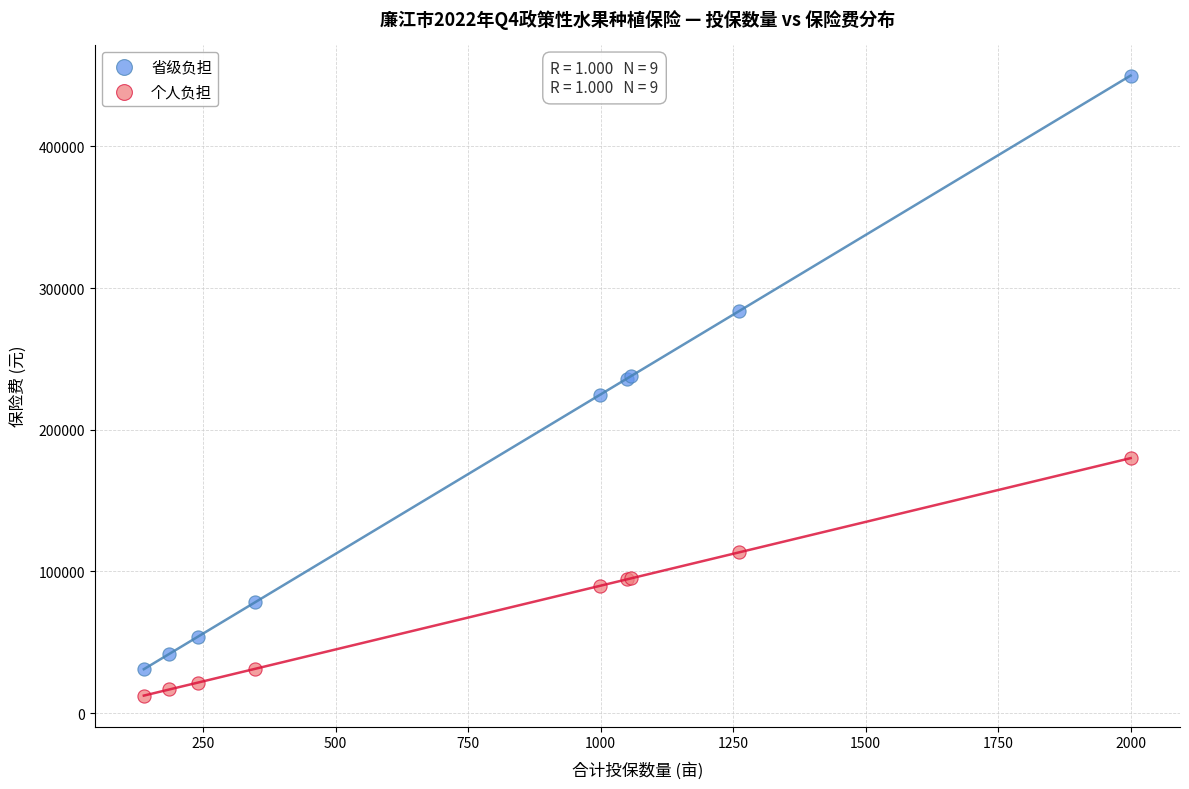

What is the X range (max minus min) for the scatter plot?

1862